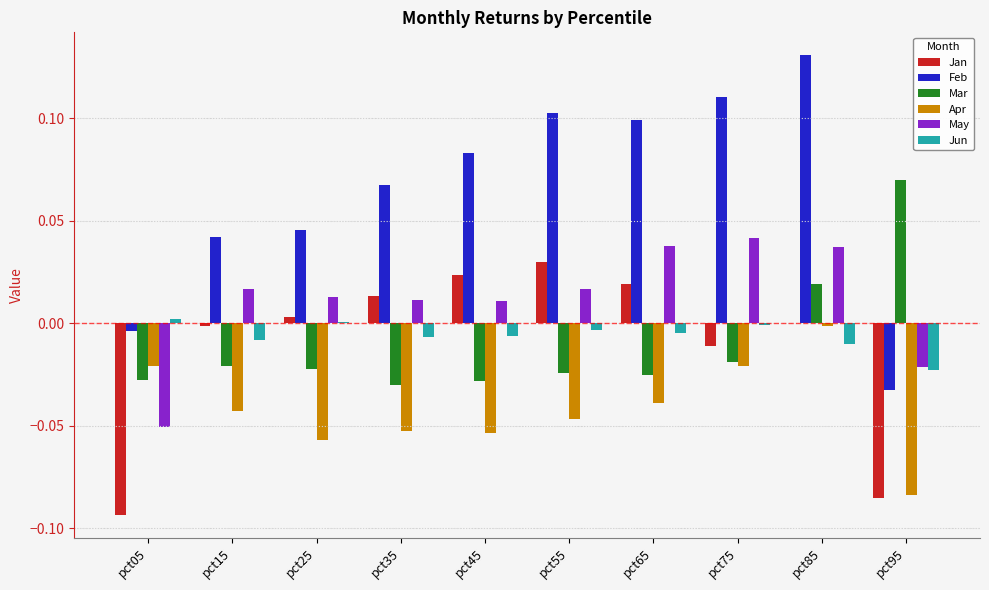

Where does the May series first go above 0?

pct15